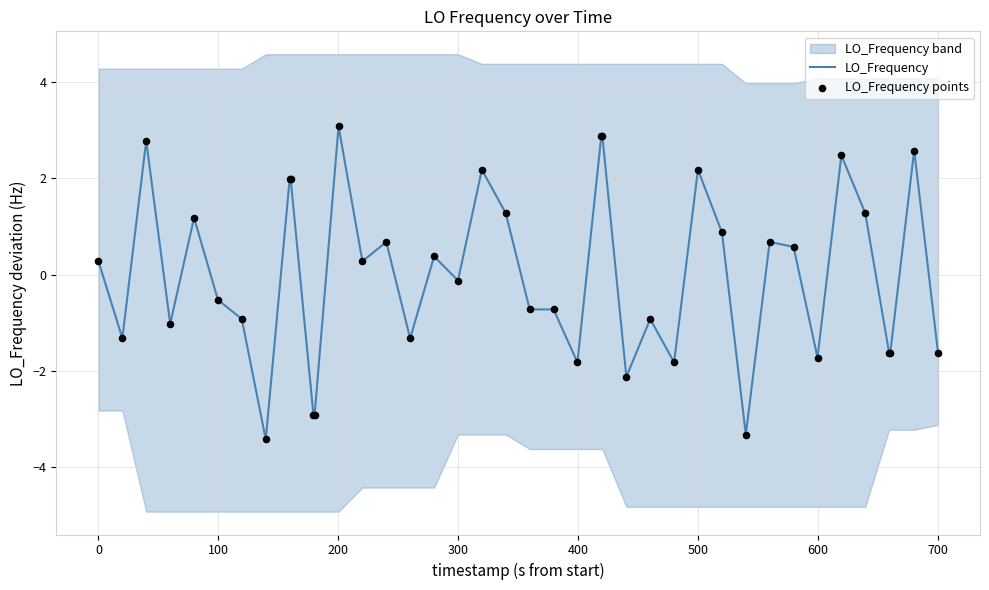

What is the lowest value of the LO_Frequency series?

-3.4